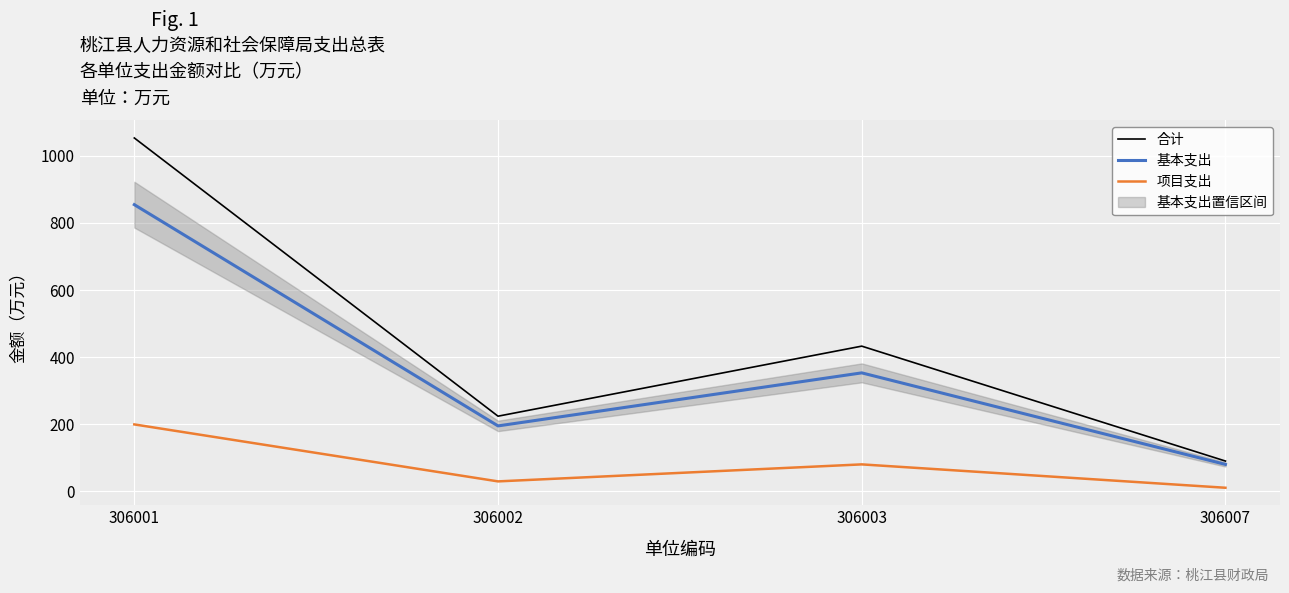

Where is 基本支出 nearest to the value 467?

306003